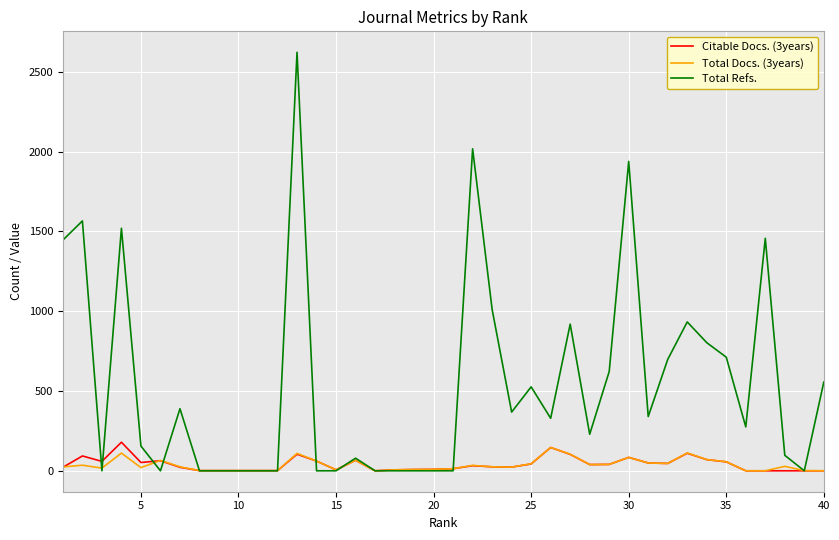

Rank the series by their maximum value, from lowest to highest.

Total Docs. (3years), Citable Docs. (3years), Total Refs.